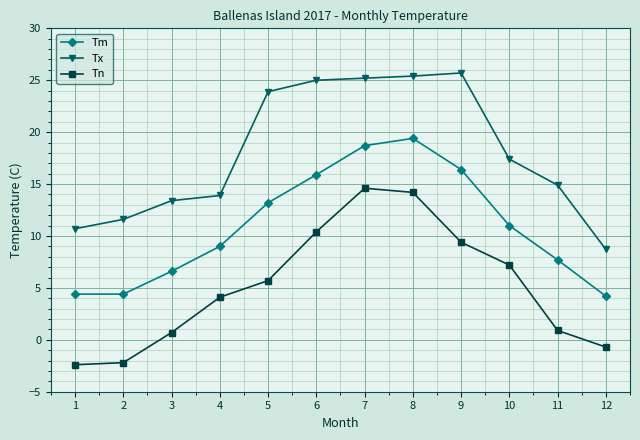

Is the value of Tn at 4 greater than the value of Tm at 7?

No